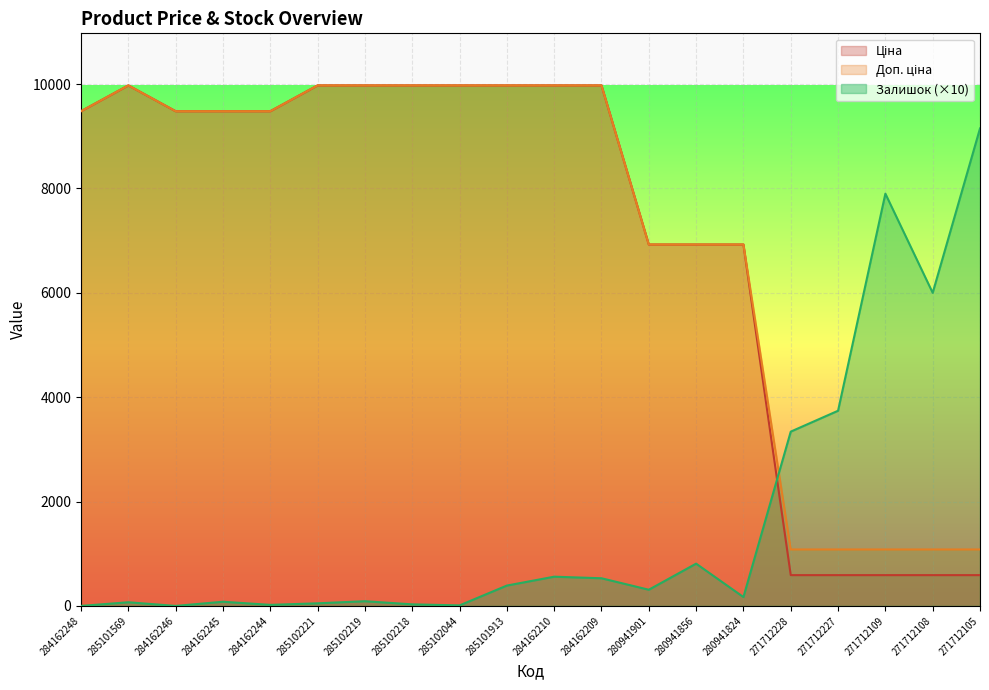

Reading left to right, extract all data points from this chart.

Ціна: 9480.1	9975.0	9480.1	9480.1	9480.1	9975.0	9975.0	9975.0	9975.0	9975.0	9975.0	9975.0	6925.7	6925.7	6925.7	589.9	589.9	589.9	589.9	589.9
Доп. ціна: 9480.1	9975.0	9480.1	9480.1	9480.1	9975.0	9975.0	9975.0	9975.0	9975.0	9975.0	9975.0	6925.7	6925.7	6925.7	1081.7	1081.7	1081.7	1081.7	1081.7
Залишок: 0.0	70.0	0.0	80.0	20.0	50.0	90.0	30.0	10.0	390.0	560.0	530.0	310.0	810.0	170.0	3340.0	3740.0	7900.0	6000.0	9150.0